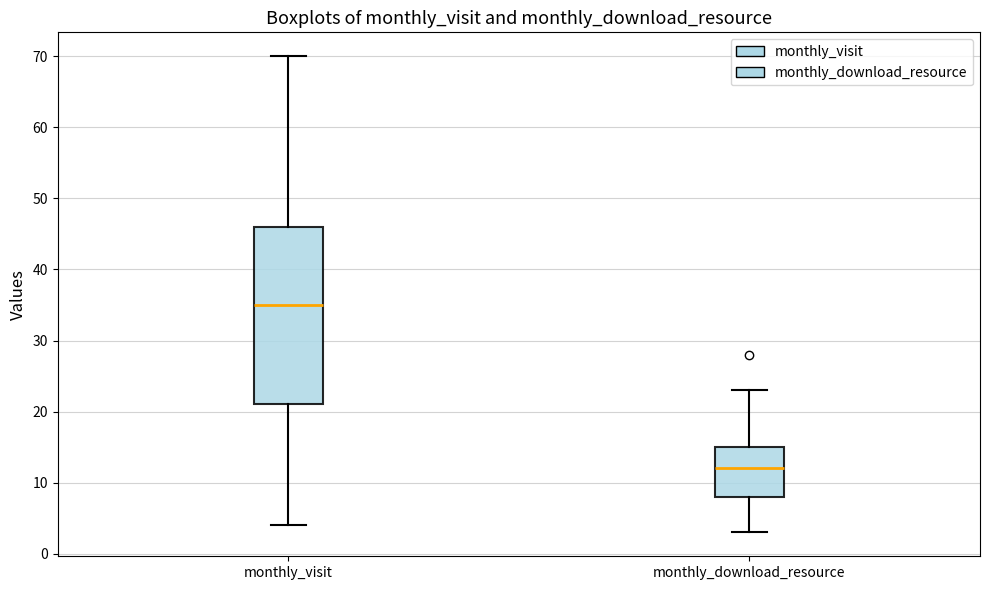

Which box's median line is the highest?

monthly_visit